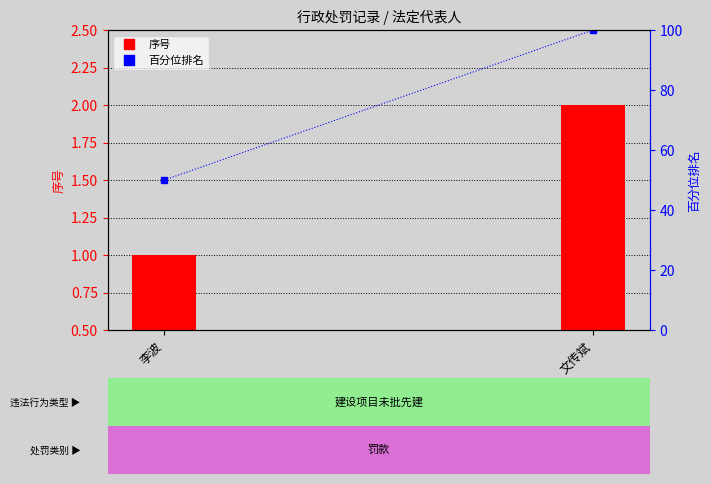

The chart shows a value of 58 at 文传斌. True or false?

False